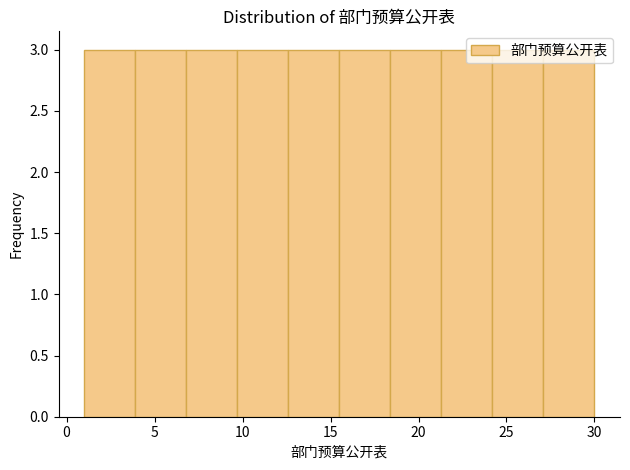

Reading left to right, transcribe this chart: for each bar, give the range it covers on the x-axis and its height. Neither the bar edges nor the heights are printed on the chart, so give them approximately, as read against the axes.

1.0 to 3.9: 3
3.9 to 6.8: 3
6.8 to 9.7: 3
9.7 to 12.6: 3
12.6 to 15.5: 3
15.5 to 18.4: 3
18.4 to 21.3: 3
21.3 to 24.2: 3
24.2 to 27.1: 3
27.1 to 30.0: 3